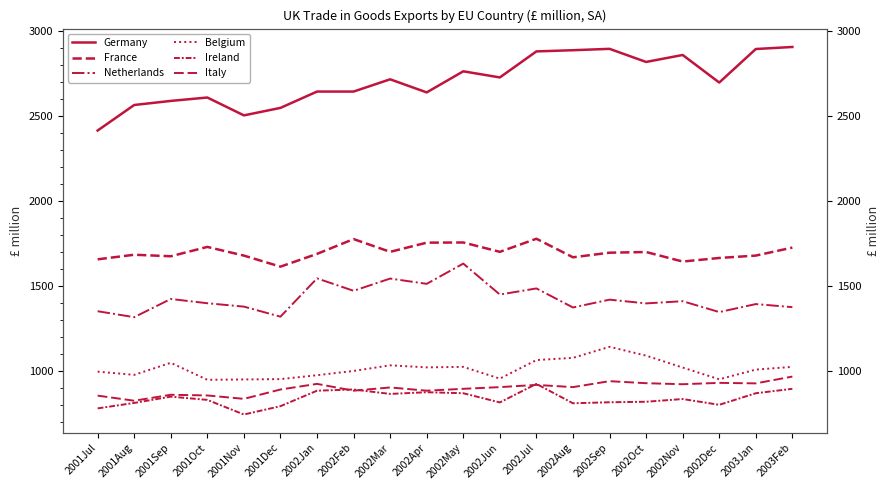

What is the label of the 5th point from the right?

2002Oct